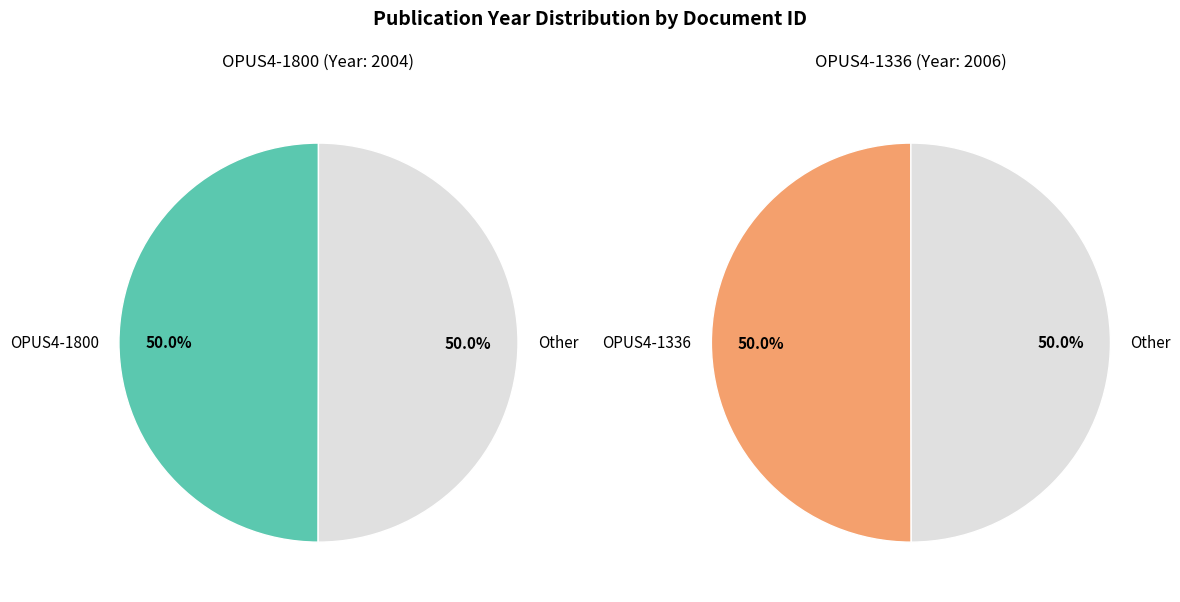

Which category accounts for the majority?

OPUS4-1336